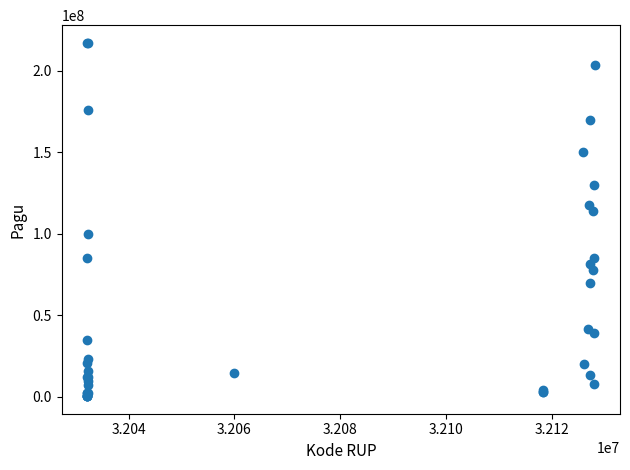

What Y value in the scatter plot is closest to 108830000?

114296000